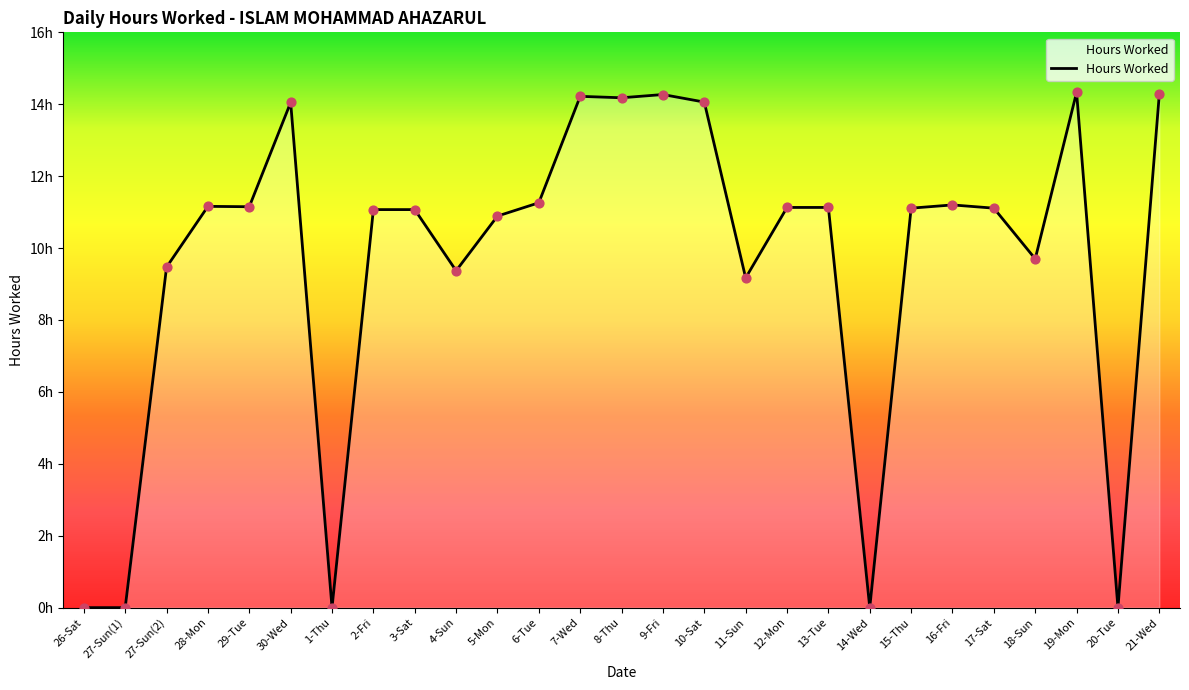

What is the ratio of the value at 11-Sun to the value at 6-Tue?

0.8